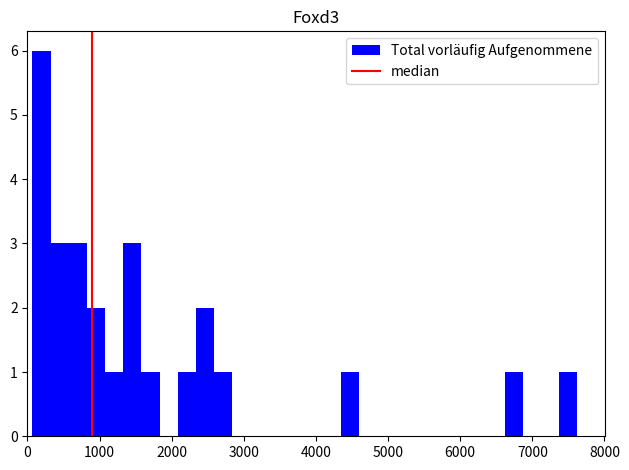

Around what value on the x-axis is the tallest bar? Give the approximate position of its centre, as read against the axis.

200